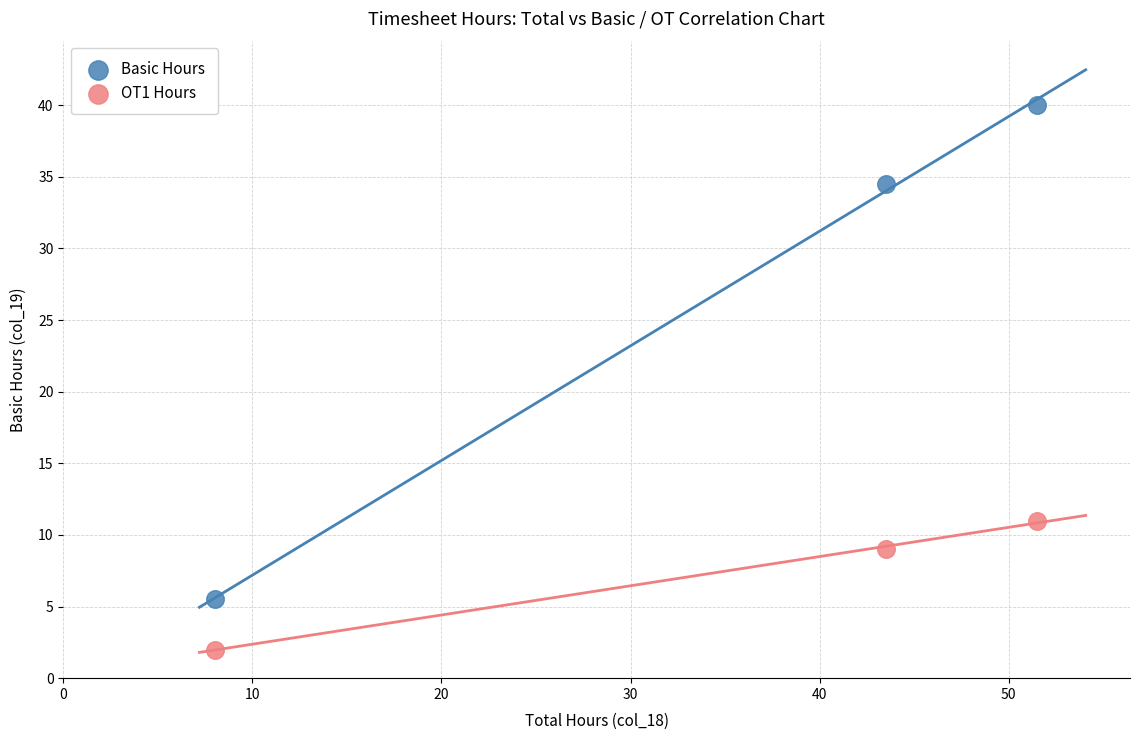

Across all data points, what is the average X value?

34.3